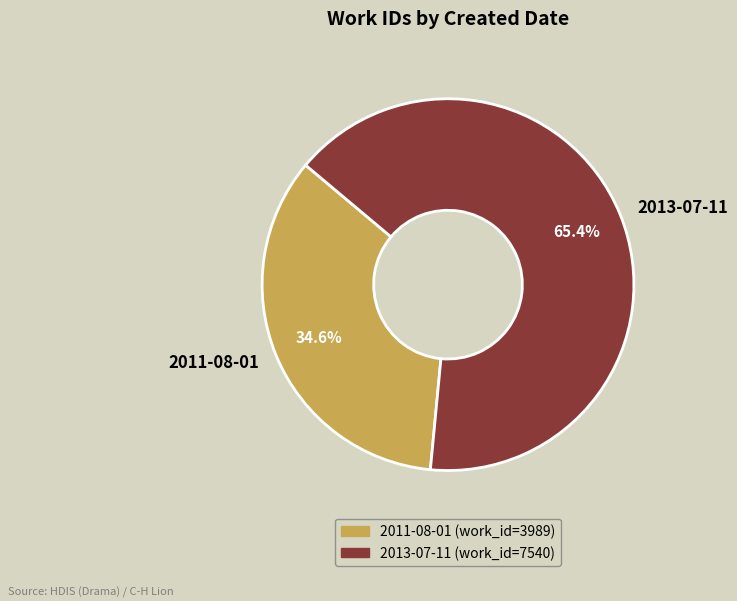

How many slices are in this pie chart?

2